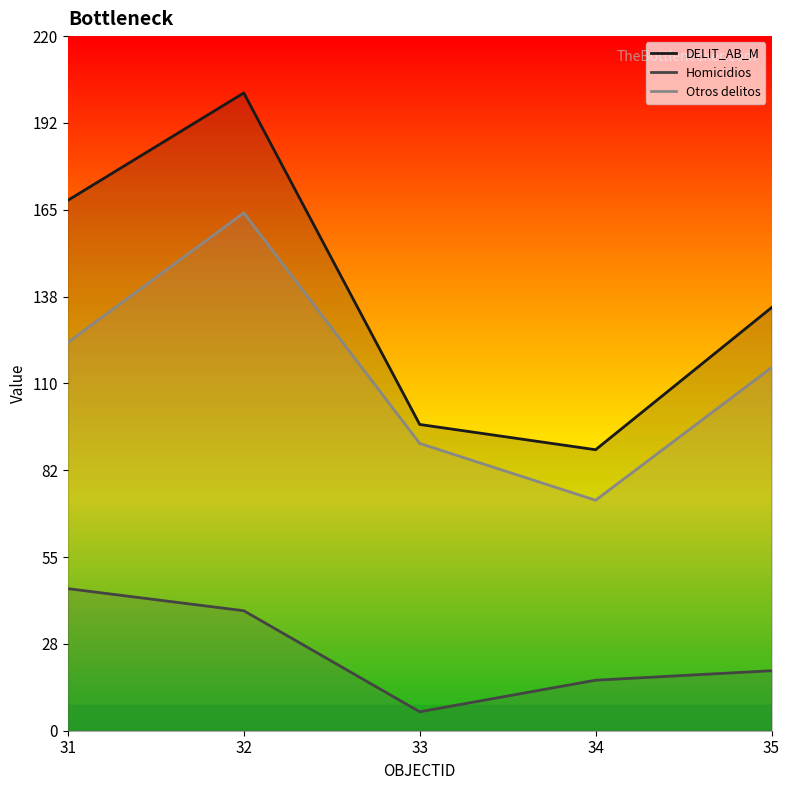

Reading right to left, list all the values displayed in this chart.

DELIT_AB_M: 134	89	97	202	168
Homicidios: 19	16	6	38	45
Otros delitos: 115	73	91	164	123